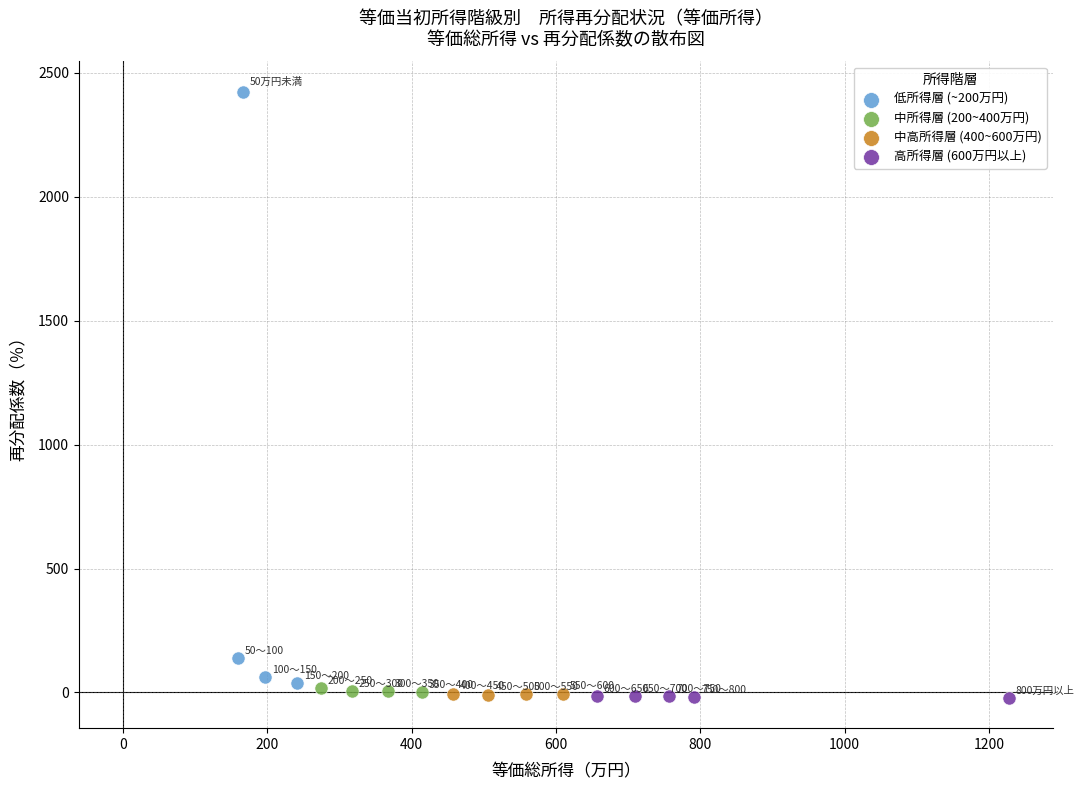

Which series contains the highest Y value?

低所得層 (~200万円)